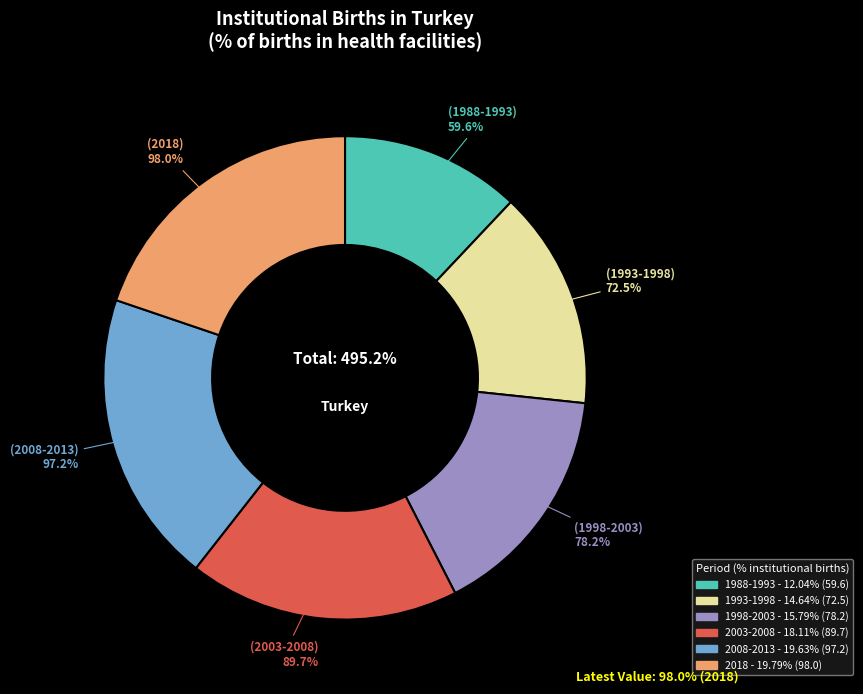

Count the number of slices in the pie.

6